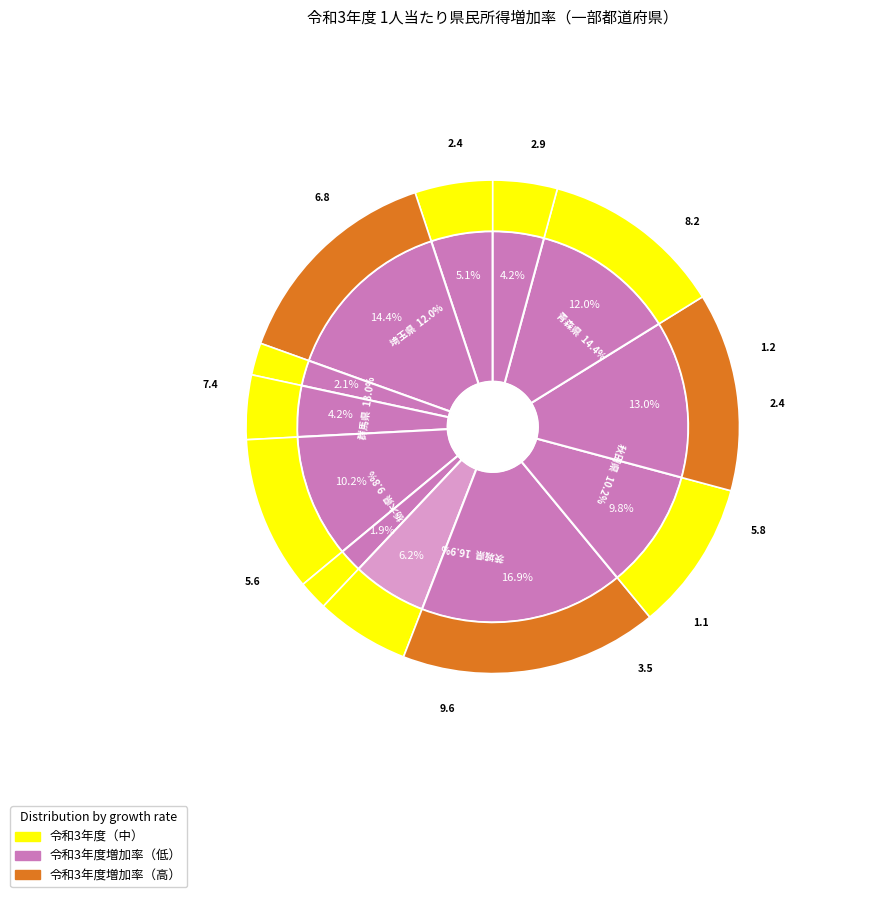

Which slice is the largest?

茨城県